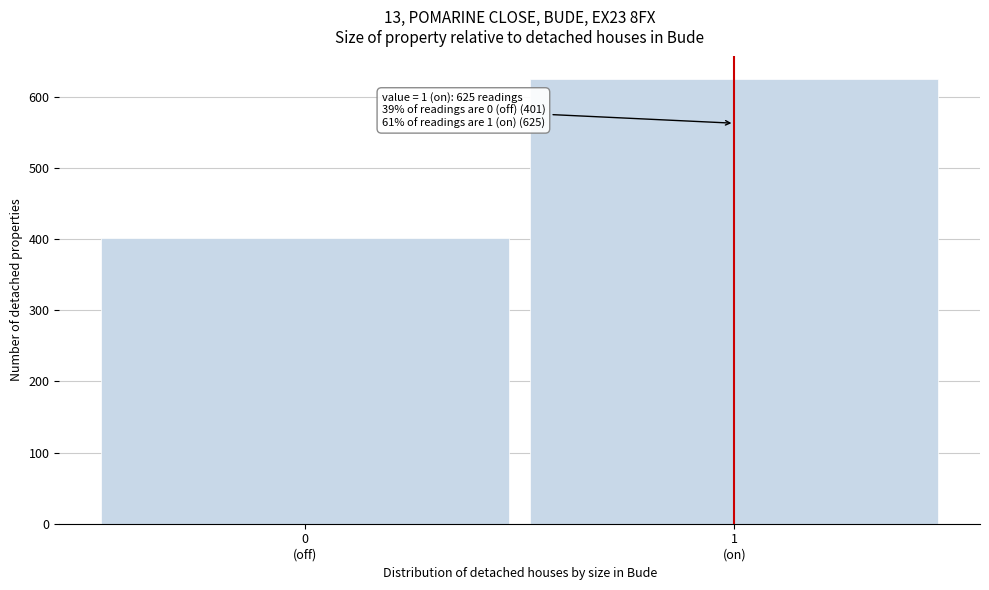

Reading left to right, extract all data points from this chart.

401	625